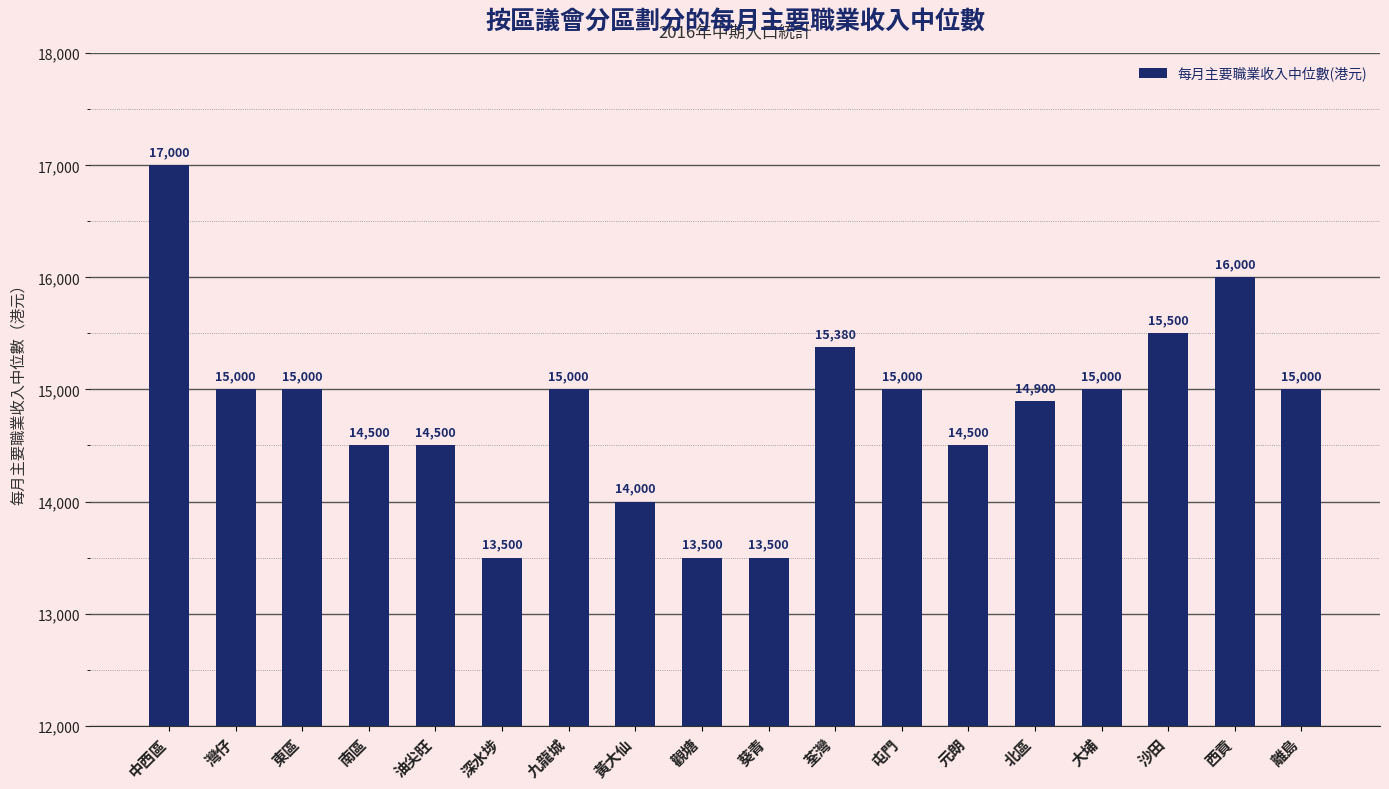

What is the sum of the values at 大埔 and 東區?

30000